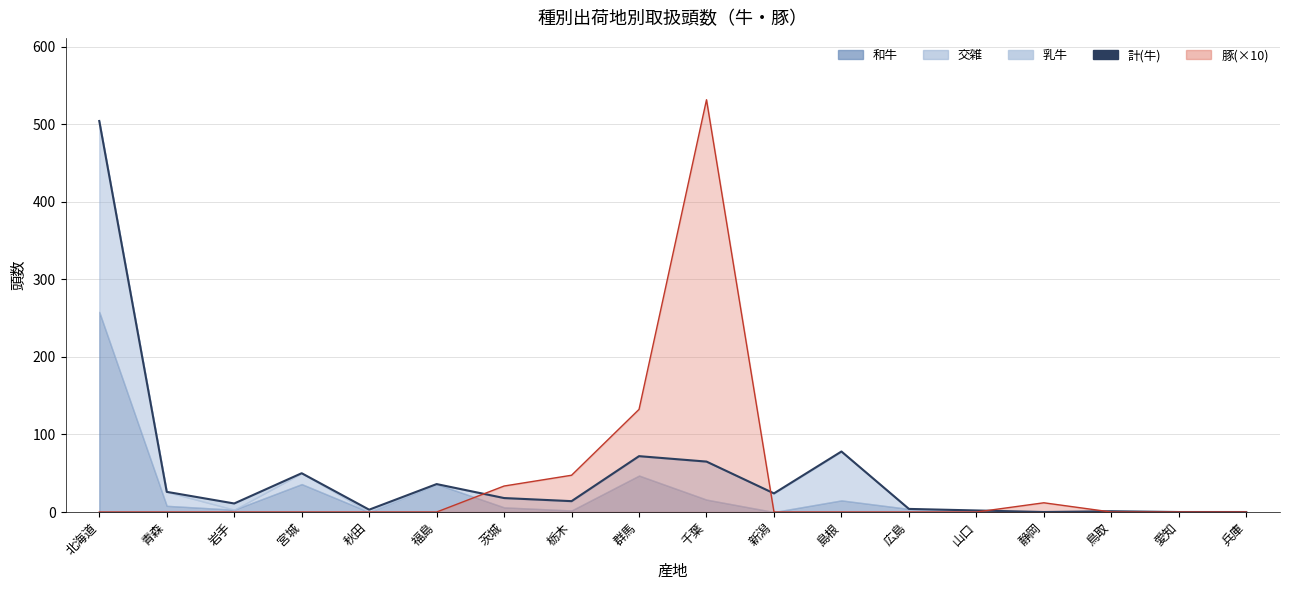

Reading right to left, transcribe all the data shown in this chart.

兵庫=0	愛知=0	鳥取=1	静岡=0	山口=2	広島=4	島根=78	新潟=24	千葉=65	群馬=72	栃木=14	茨城=18	福島=36	秋田=3	宮城=50	岩手=11	青森=26	北海道=504